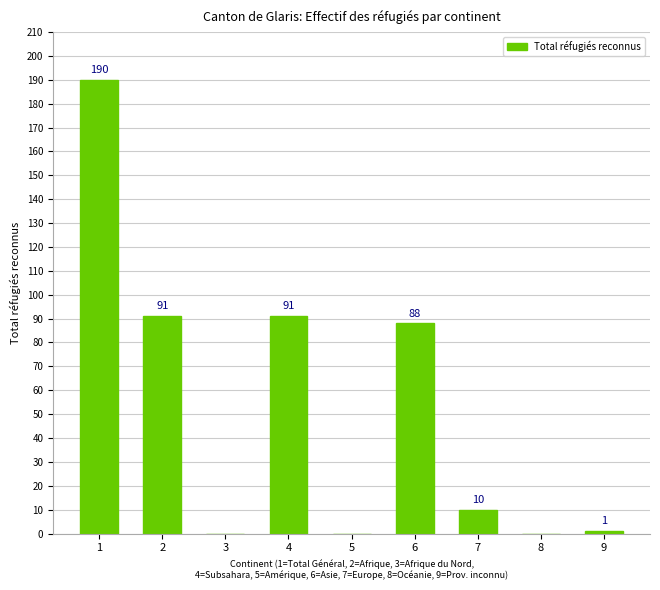

Which has a higher value, 7 or 9?

7